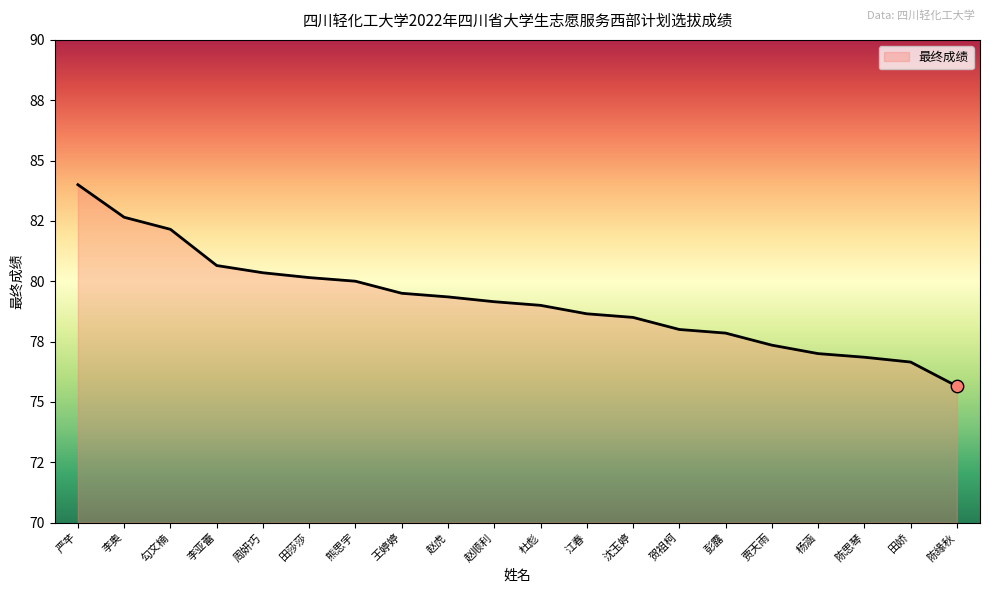

Between 陈思琴 and 贾天雨, which is larger?

贾天雨